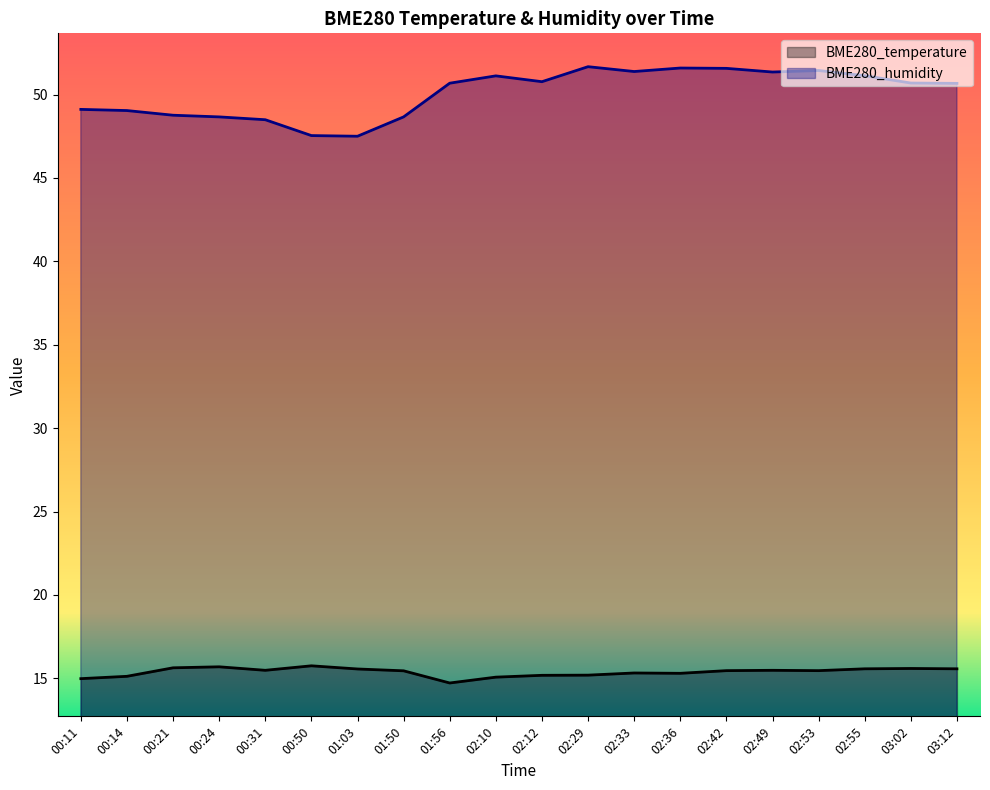

At which category does BME280_temperature reach its first local peak?

00:24